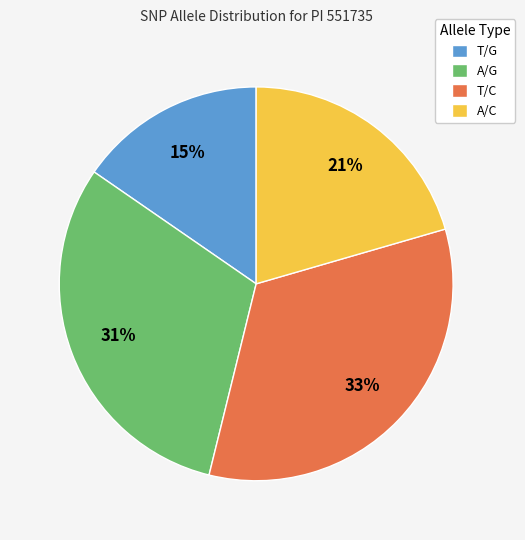

Is it true that T/C is 33% of the pie?

True